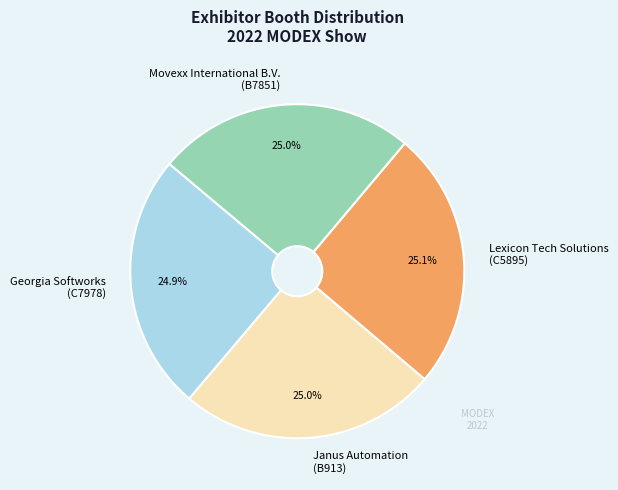

How many slices are in this pie chart?

4